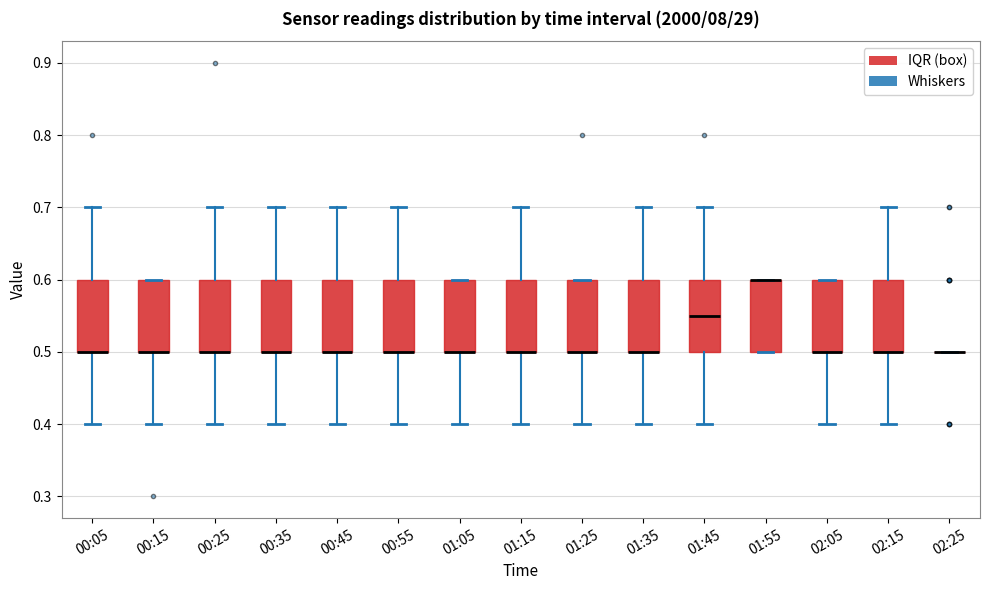

Reading left to right, read every box against the y-axis: the position of its median line, the range the box covers, and the ends of its whiskers. The values are not printed on the chart, so give them approximately, as read against the axis.

00:05: median 0.50 (drawn on the box's lower edge), box 0.50 to 0.60, whiskers 0.40 to 0.70
00:15: median 0.50 (drawn on the box's lower edge), box 0.50 to 0.60, whiskers 0.40 to 0.60
00:25: median 0.50 (drawn on the box's lower edge), box 0.50 to 0.60, whiskers 0.40 to 0.70
00:35: median 0.50 (drawn on the box's lower edge), box 0.50 to 0.60, whiskers 0.40 to 0.70
00:45: median 0.50 (drawn on the box's lower edge), box 0.50 to 0.60, whiskers 0.40 to 0.70
00:55: median 0.50 (drawn on the box's lower edge), box 0.50 to 0.60, whiskers 0.40 to 0.70
01:05: median 0.50 (drawn on the box's lower edge), box 0.50 to 0.60, whiskers 0.40 to 0.60
01:15: median 0.50 (drawn on the box's lower edge), box 0.50 to 0.60, whiskers 0.40 to 0.70
01:25: median 0.50 (drawn on the box's lower edge), box 0.50 to 0.60, whiskers 0.40 to 0.60
01:35: median 0.50 (drawn on the box's lower edge), box 0.50 to 0.60, whiskers 0.40 to 0.70
01:45: median 0.55, box 0.50 to 0.60, whiskers 0.40 to 0.70
01:55: median 0.60 (drawn on the box's upper edge), box 0.50 to 0.60, whiskers 0.50 to 0.60
02:05: median 0.50 (drawn on the box's lower edge), box 0.50 to 0.60, whiskers 0.40 to 0.60
02:15: median 0.50 (drawn on the box's lower edge), box 0.50 to 0.60, whiskers 0.40 to 0.70
02:25: box collapsed to a line at 0.50, whiskers 0.50 to 0.50